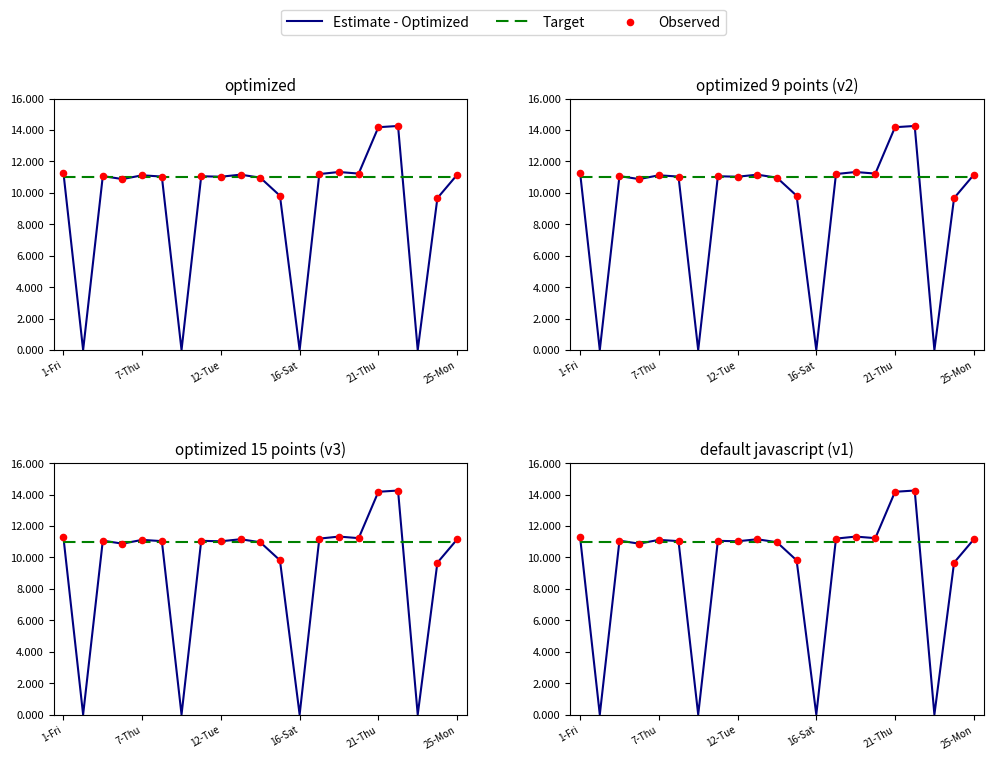

Between 9-Sat and 7-Thu, which is larger?

7-Thu